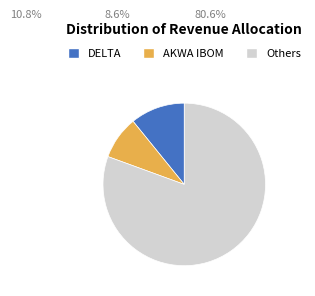

Count the number of slices in the pie.

3